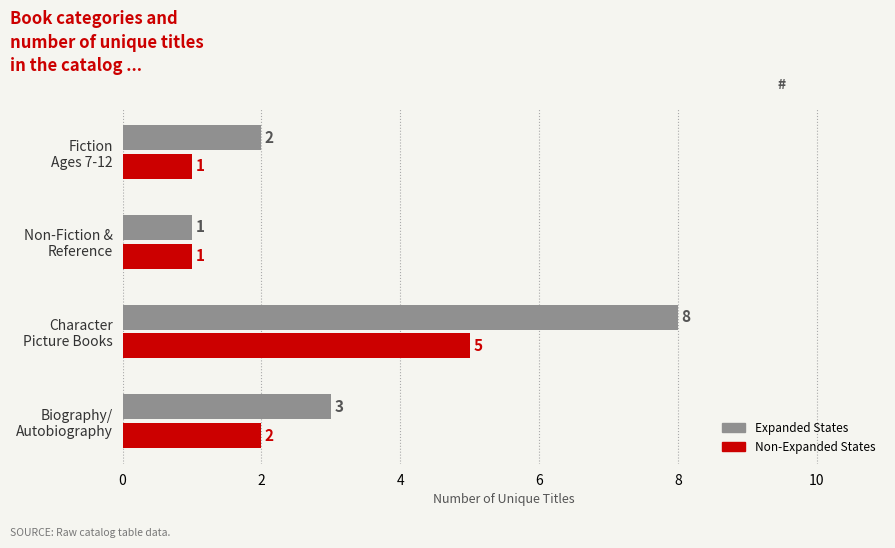

Rank the series by their maximum value, from highest to lowest.

Expanded States, Non-Expanded States